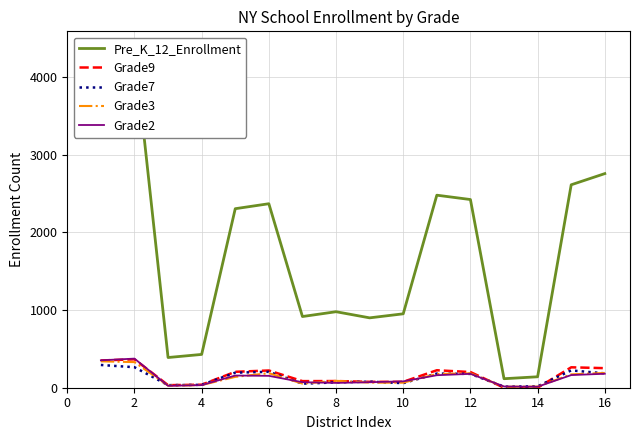

Is the value of Grade2 at 4 greater than the value of Grade7 at 12?

No